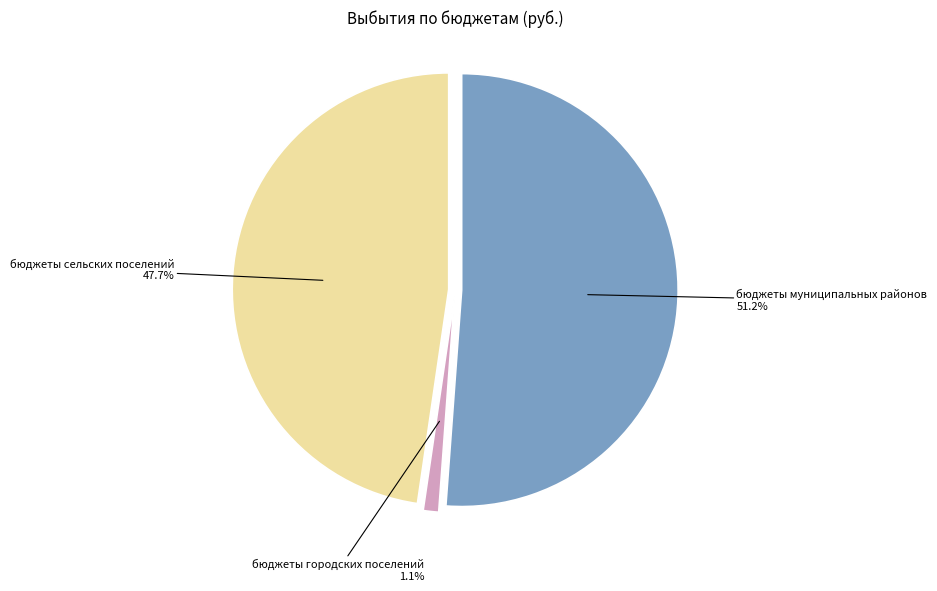

Combined, do бюджеты городских поселений and бюджеты сельских поселений account for over 50%?

No